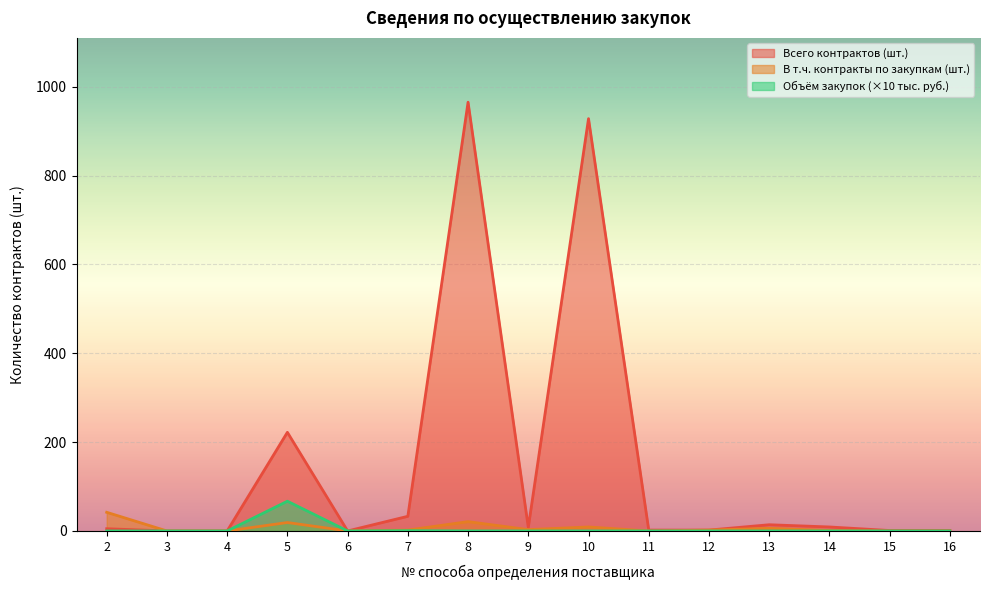

At 14, list the series in order from largest to smallest.

Всего контрактов (шт.), В т.ч. контракты по закупкам (шт.), Объём закупок (тыс. руб.)